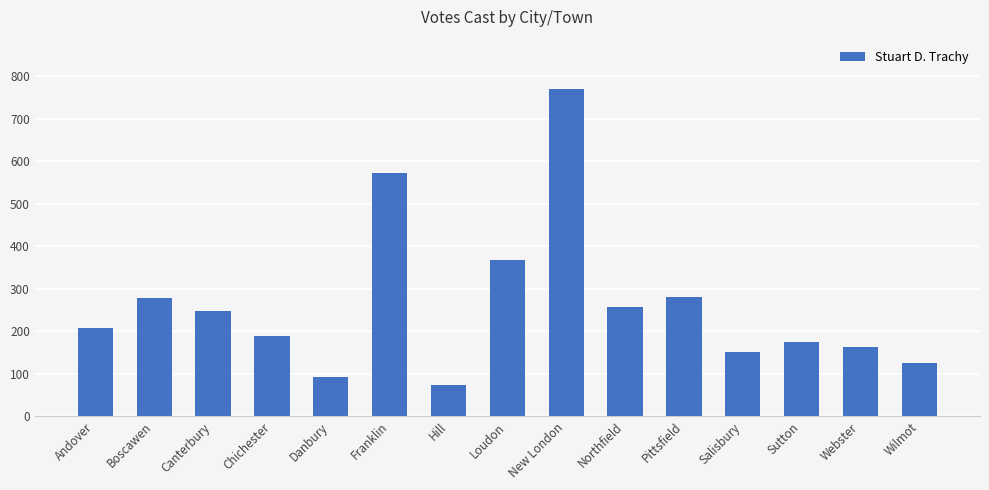

The value at Andover is 127. True or false?

False